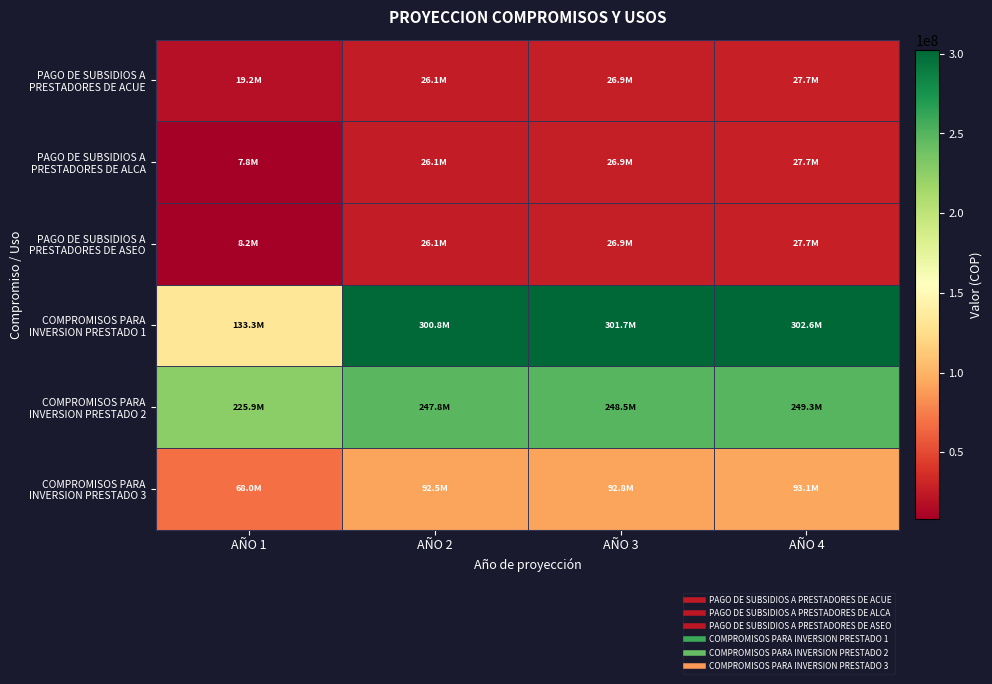

Reading left to right, what are all the values shown in this chart?

PAGO DE SUBSIDIOS A PRESTADORES DE ACUE: AÑO 1=19188276.0	AÑO 2=26133551.0	AÑO 3=26917557.5	AÑO 4=27725084.3
PAGO DE SUBSIDIOS A PRESTADORES DE ALCA: AÑO 1=7848984.0	AÑO 2=26133551.0	AÑO 3=26917557.5	AÑO 4=27725084.3
PAGO DE SUBSIDIOS A PRESTADORES DE ASEO: AÑO 1=8178087.0	AÑO 2=26133551.0	AÑO 3=26917557.5	AÑO 4=27725084.3
COMPROMISOS PARA INVERSION PRESTADO 1: AÑO 1=133325473.0	AÑO 2=300756001.0	AÑO 3=301658269.0	AÑO 4=302563243.8
COMPROMISOS PARA INVERSION PRESTADO 2: AÑO 1=225910349.0	AÑO 2=247765081.0	AÑO 3=248508376.2	AÑO 4=249253901.4
COMPROMISOS PARA INVERSION PRESTADO 3: AÑO 1=68018696.0	AÑO 2=92516902.0	AÑO 3=92794452.7	AÑO 4=93072836.1